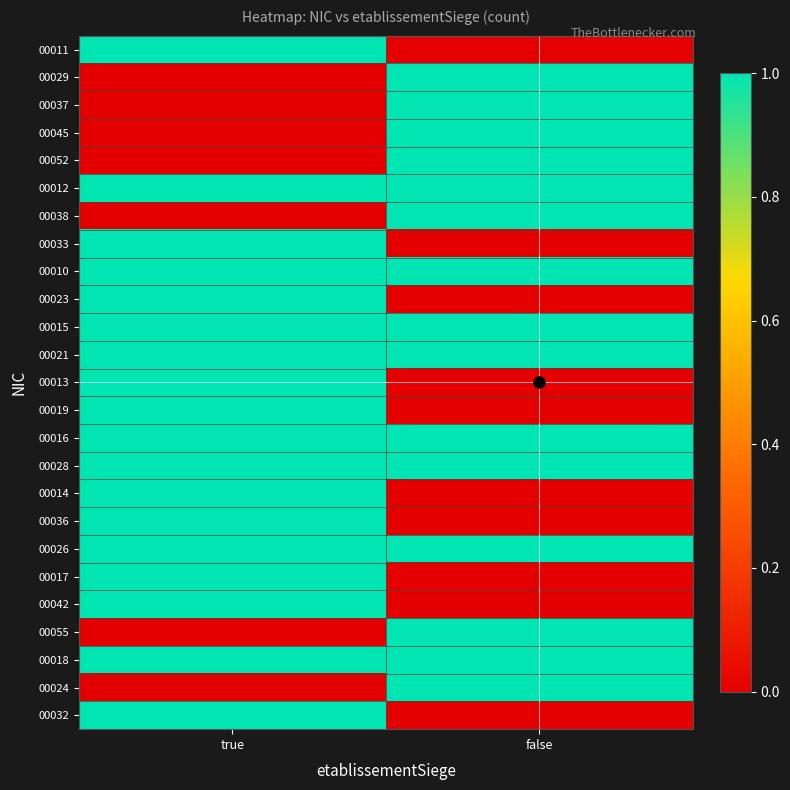

At false, list the series in order from smallest to largest.

00011, 00033, 00023, 00013, 00019, 00014, 00036, 00017, 00042, 00032, 00029, 00037, 00045, 00052, 00012, 00038, 00010, 00015, 00021, 00016, 00028, 00026, 00055, 00018, 00024